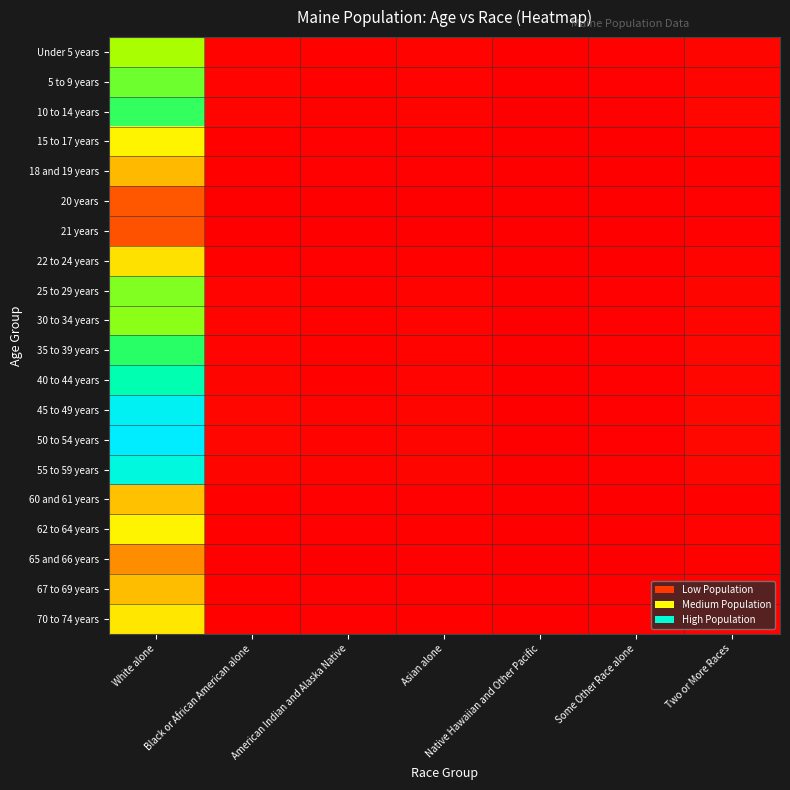

At which category is the sum across all series the highest?

White alone